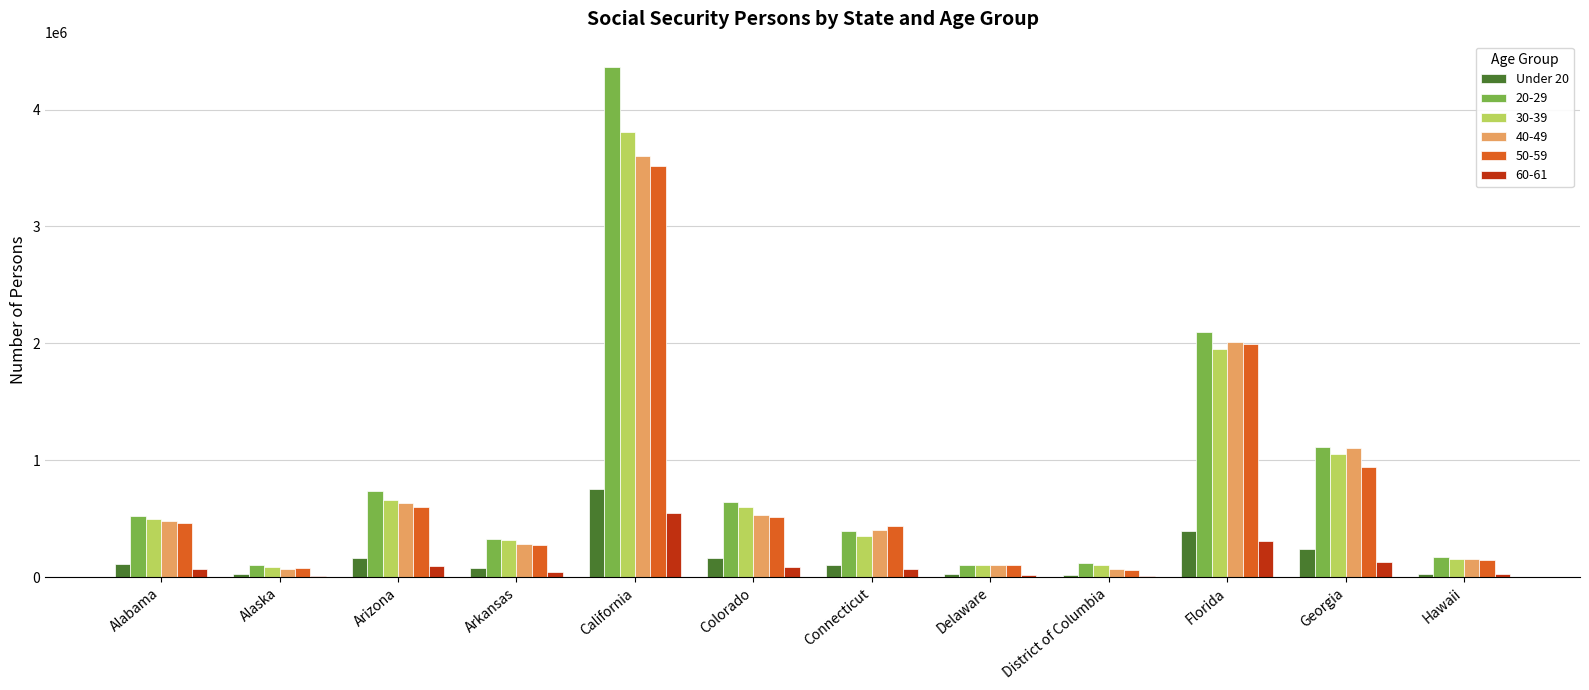

At which category is the sum across all series the highest?

California